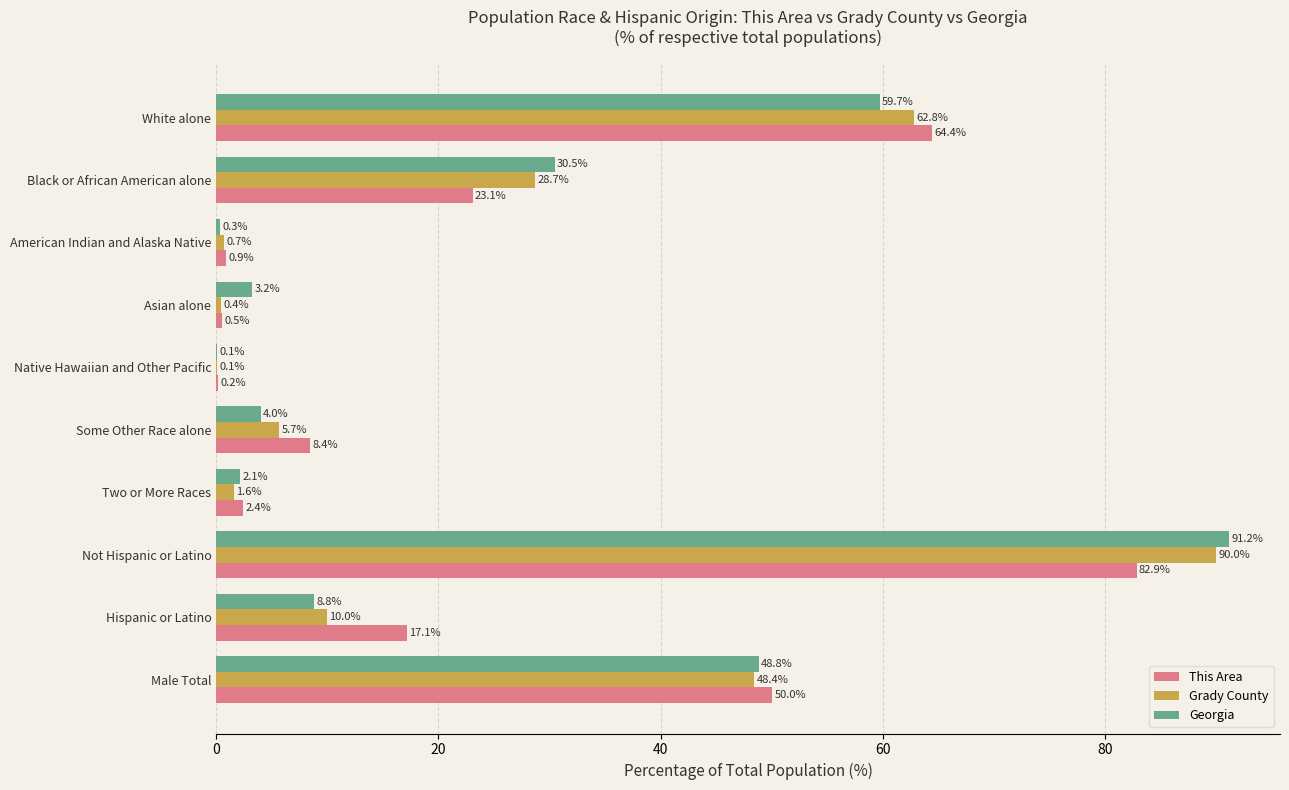

Which label corresponds to the largest value in the chart?

Not Hispanic or Latino